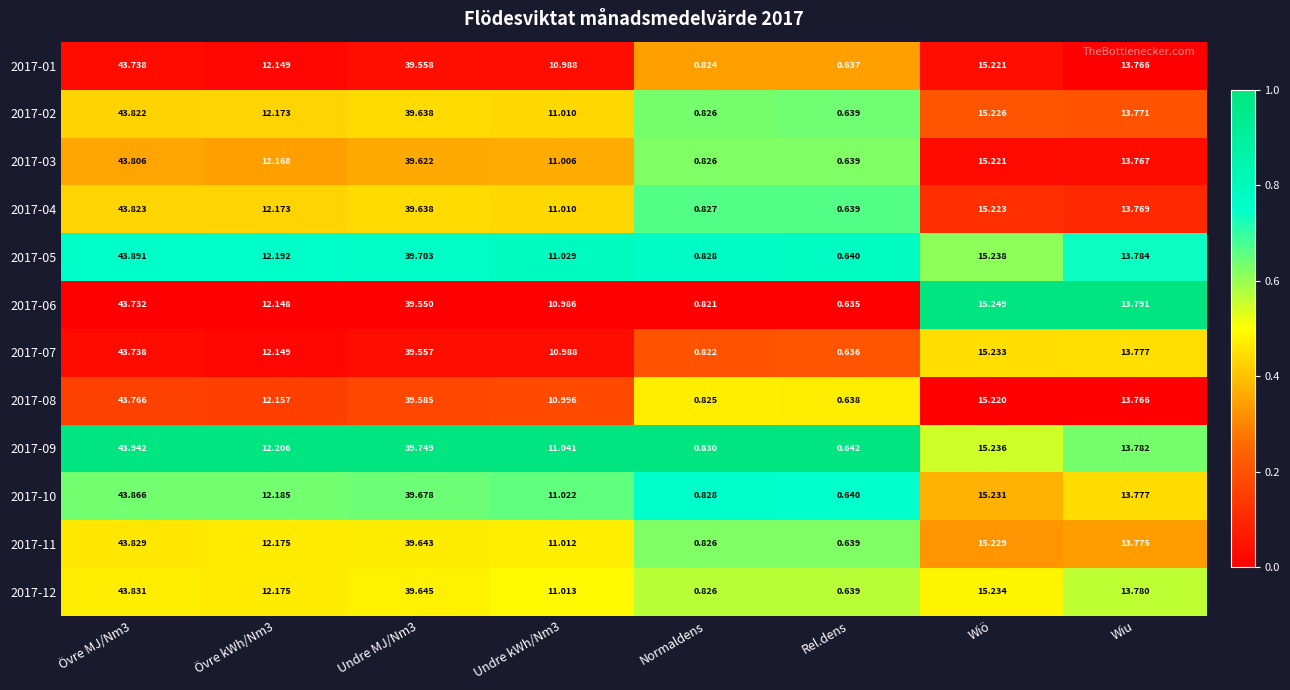

What is the total value across all series at Övre MJ/Nm3?

525.8